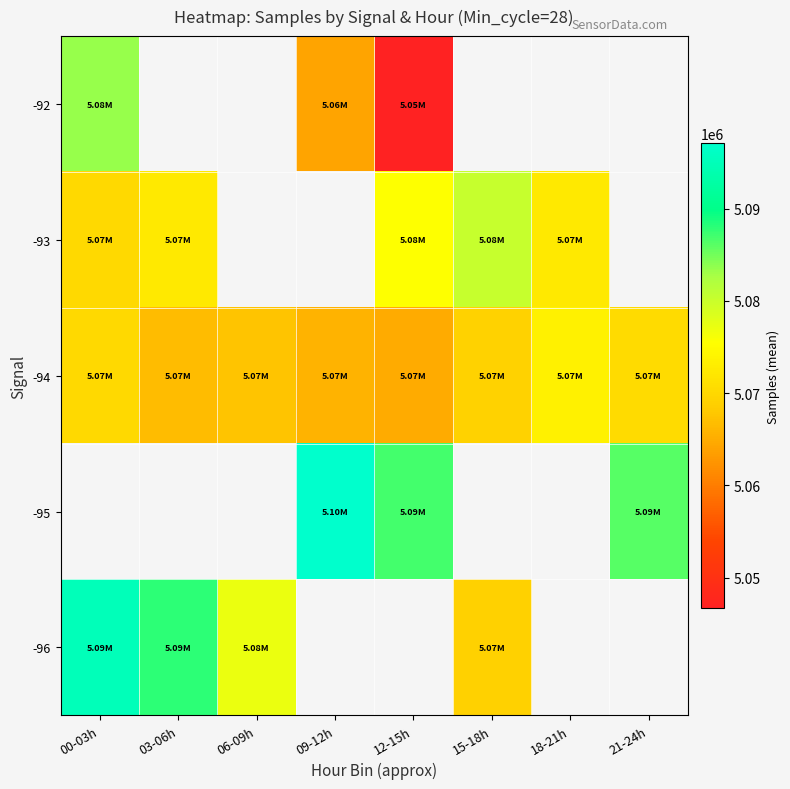

Is it true that -95 equals 7845751.8 at 12-15h?

False